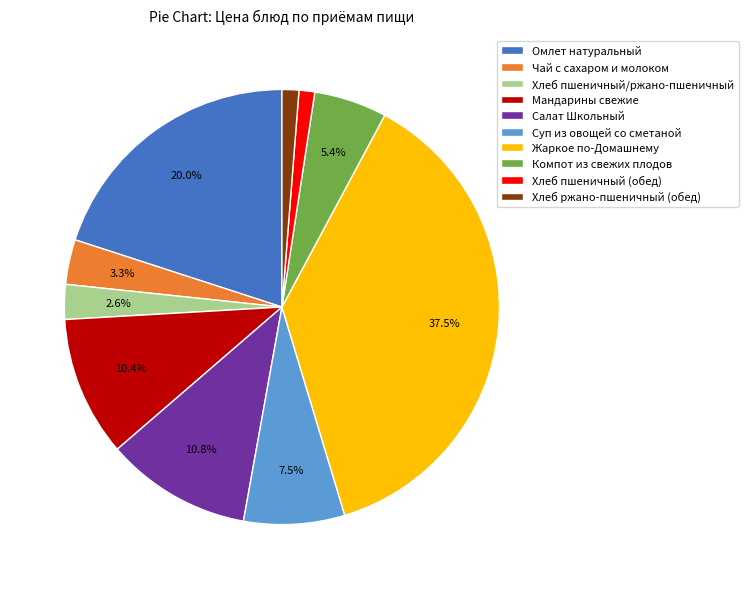

What percentage is the Омлет натуральный slice, to the nearest percent?

20%